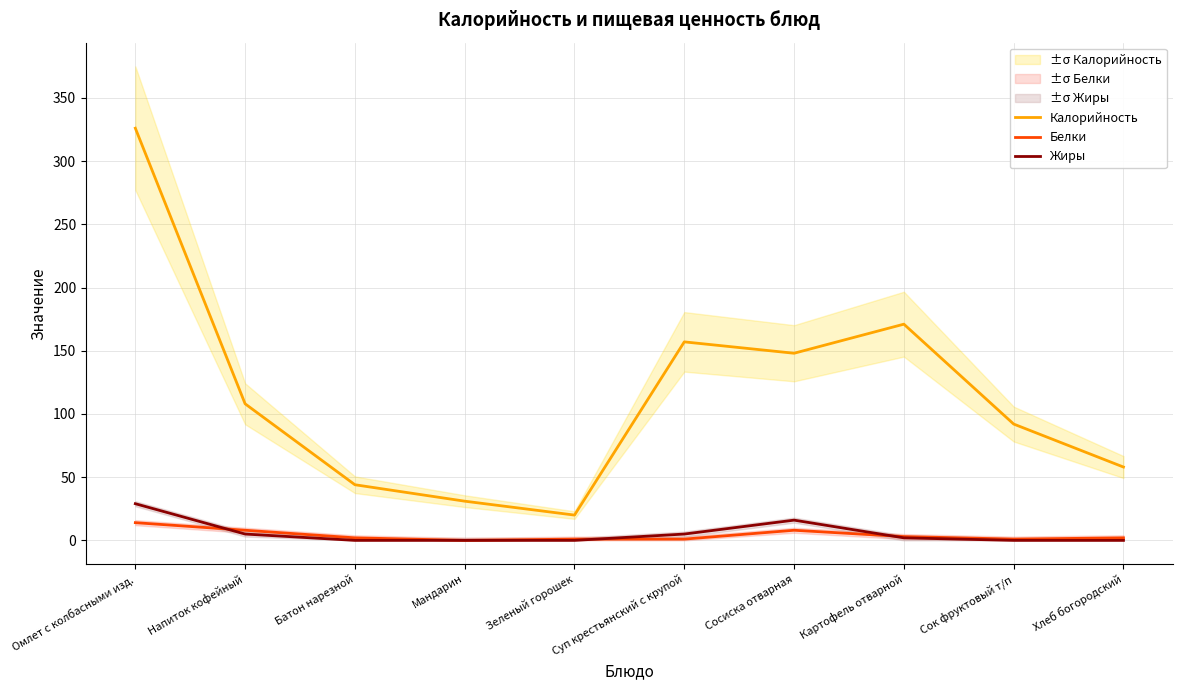

At Батон нарезной, list the series in order from largest to smallest.

Калорийность, Белки, Жиры